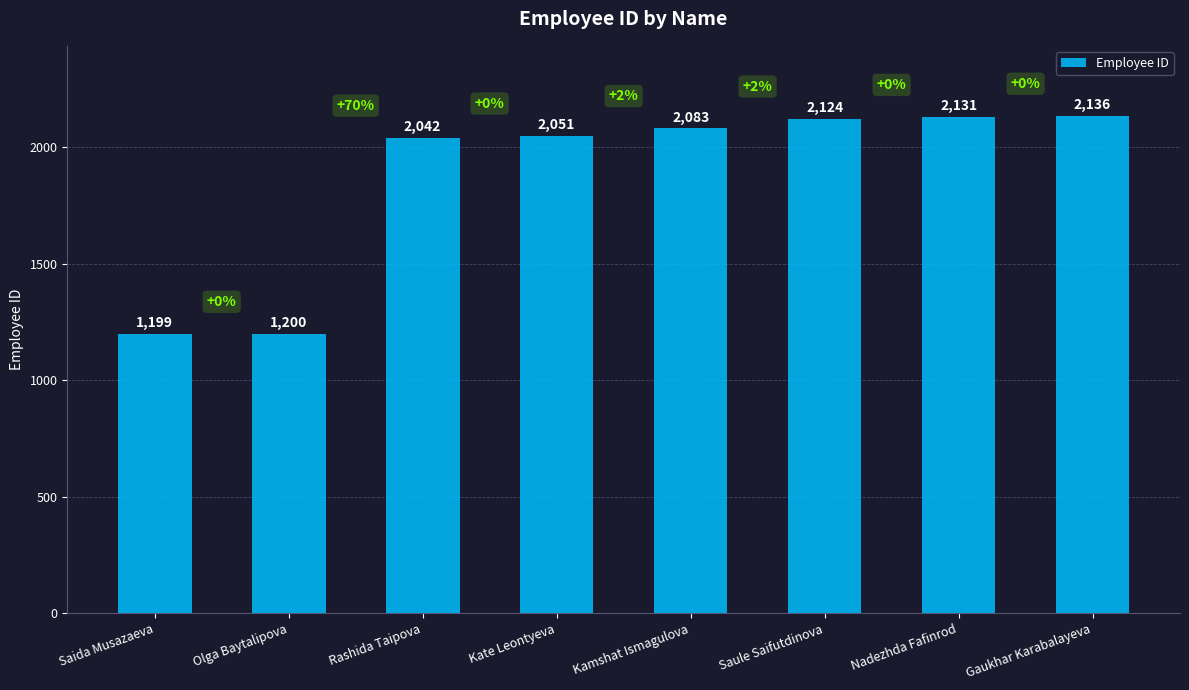

Rank the categories by value from highest to lowest.

Gaukhar Karabalayeva, Nadezhda Fafinrod, Saule Saifutdinova, Kamshat Ismagulova, Kate Leontyeva, Rashida Taipova, Olga Baytalipova, Saida Musazaeva